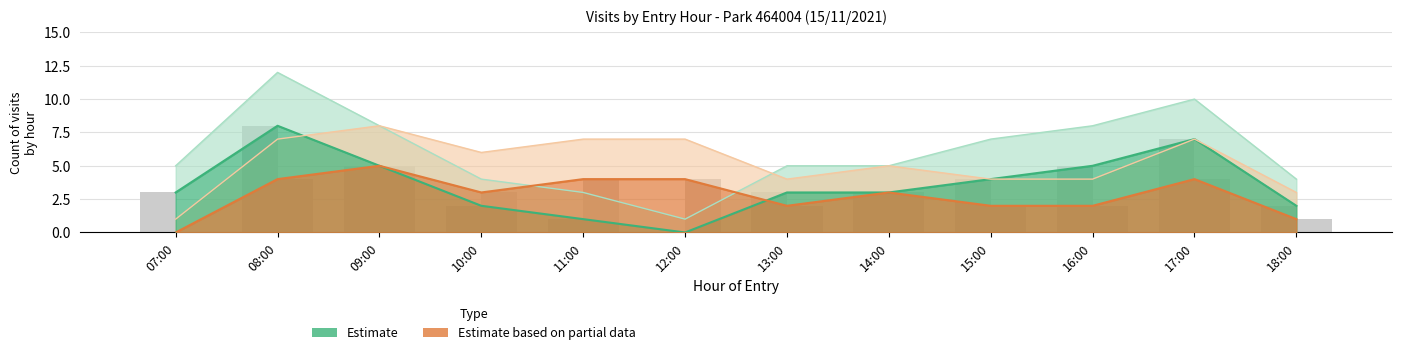

Reading left to right, transcribe all the data shown in this chart.

AB_count: 07:00=3	08:00=8	09:00=5	10:00=2	11:00=1	12:00=0	13:00=3	14:00=3	15:00=4	16:00=5	17:00=7	18:00=2
HO_count: 07:00=0	08:00=4	09:00=5	10:00=3	11:00=4	12:00=4	13:00=2	14:00=3	15:00=2	16:00=2	17:00=4	18:00=1
AB_upper: 07:00=5	08:00=12	09:00=8	10:00=4	11:00=3	12:00=1	13:00=5	14:00=5	15:00=7	16:00=8	17:00=10	18:00=4
HO_upper: 07:00=1	08:00=7	09:00=8	10:00=6	11:00=7	12:00=7	13:00=4	14:00=5	15:00=4	16:00=4	17:00=7	18:00=3